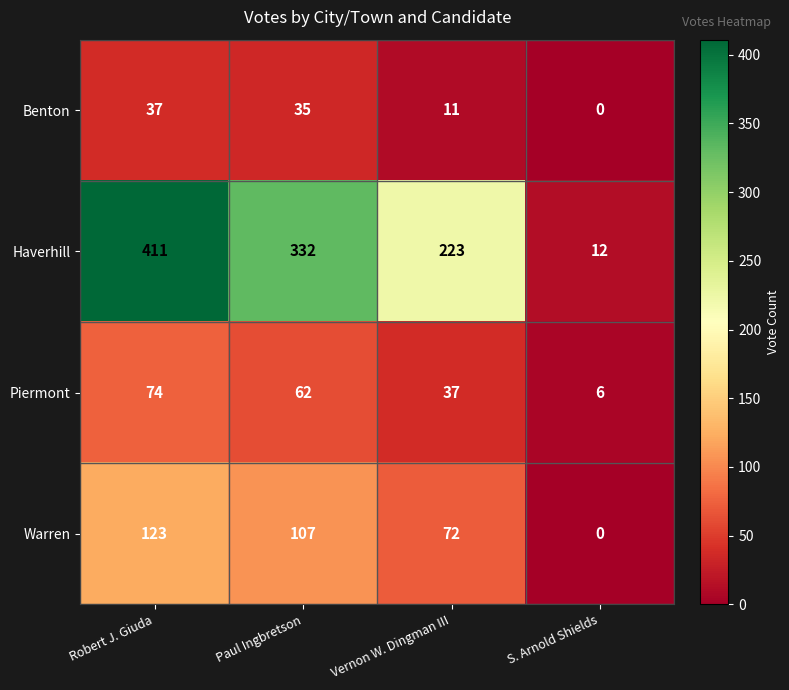

At which label does Benton first exceed 35?

Robert J. Giuda